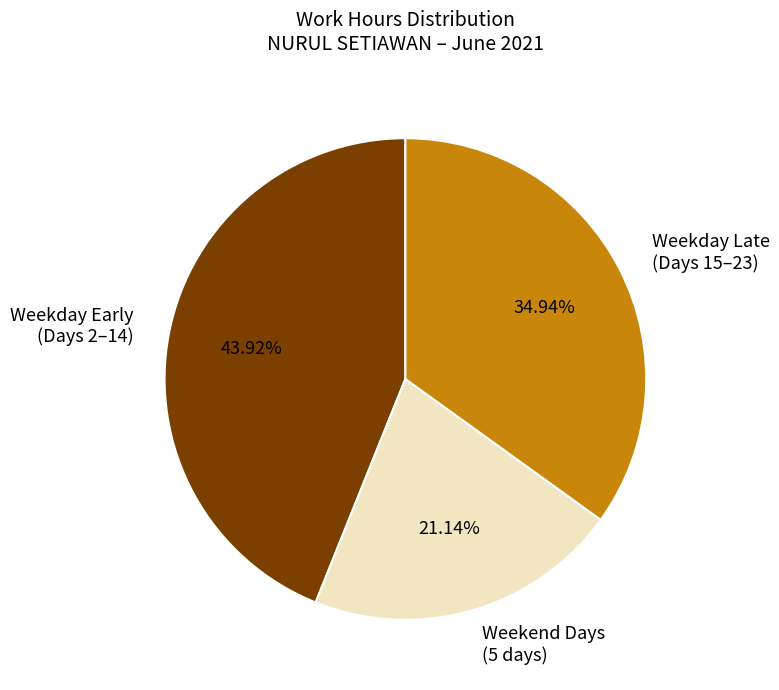

Does any single category account for the majority?

No